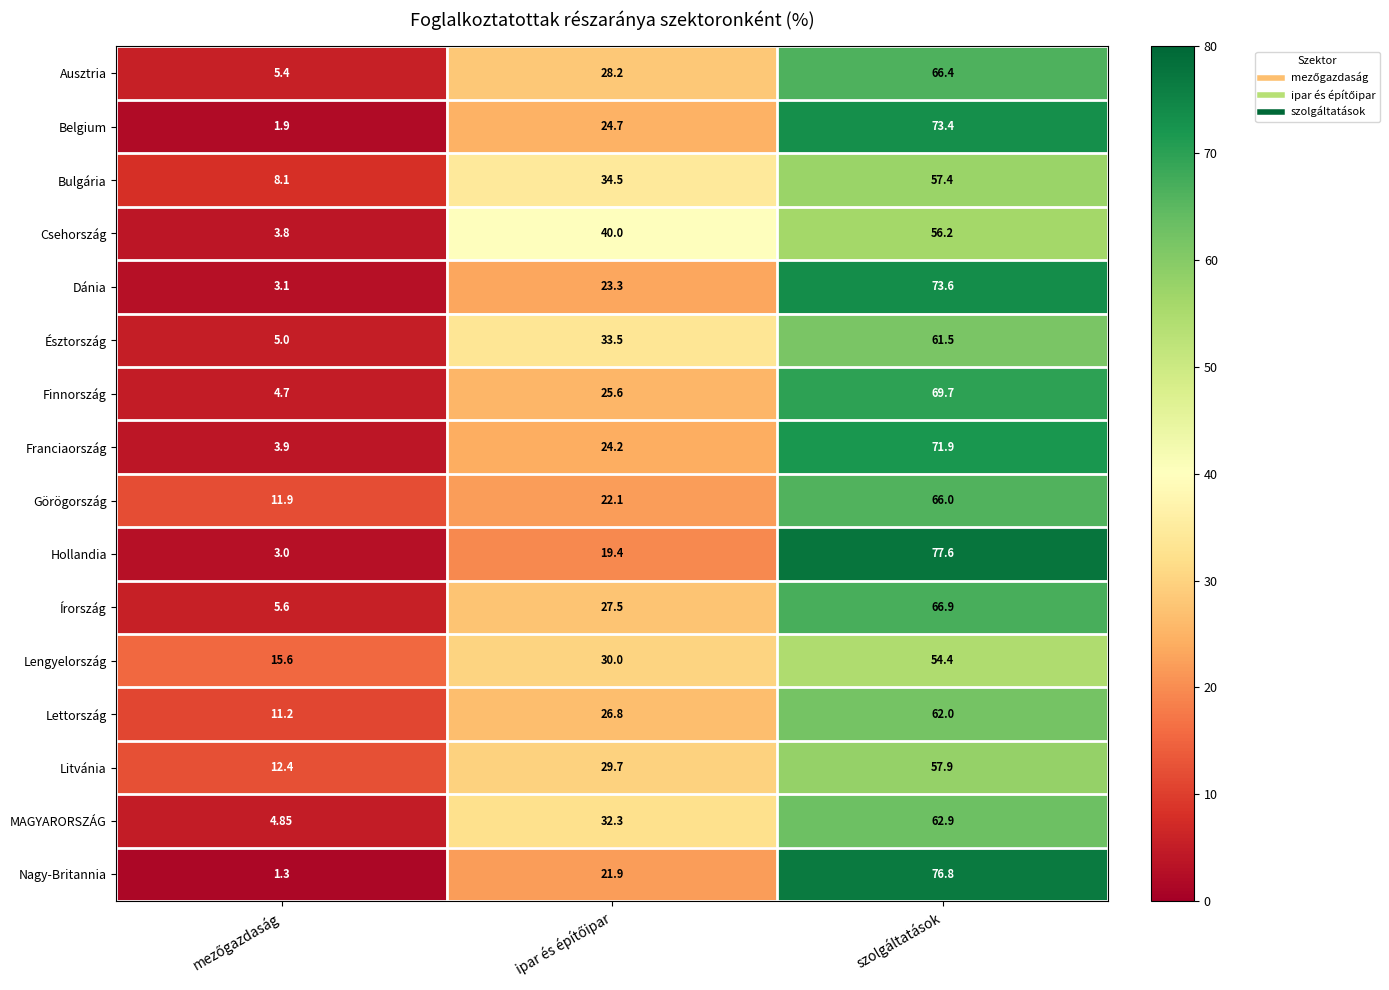

Which series has the largest total across all categories?

MAGYARORSZÁG